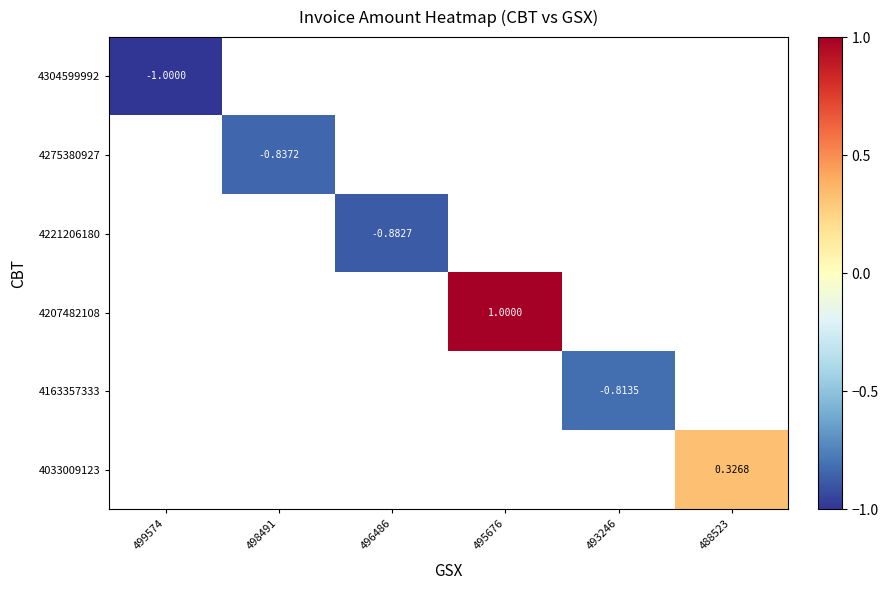

Which has a higher value, 499574 or 498491?

498491